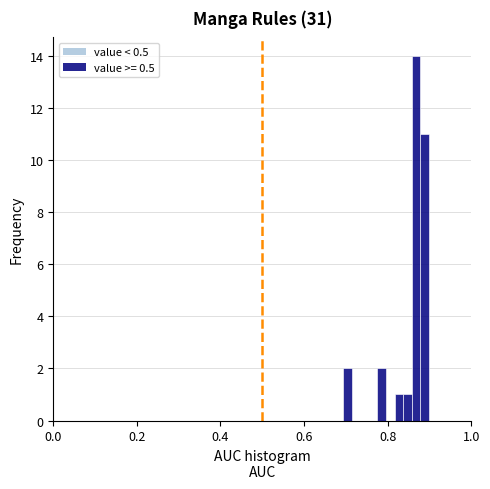

Read against the x-axis, roughly where is the centre of the tallest bar?

0.86